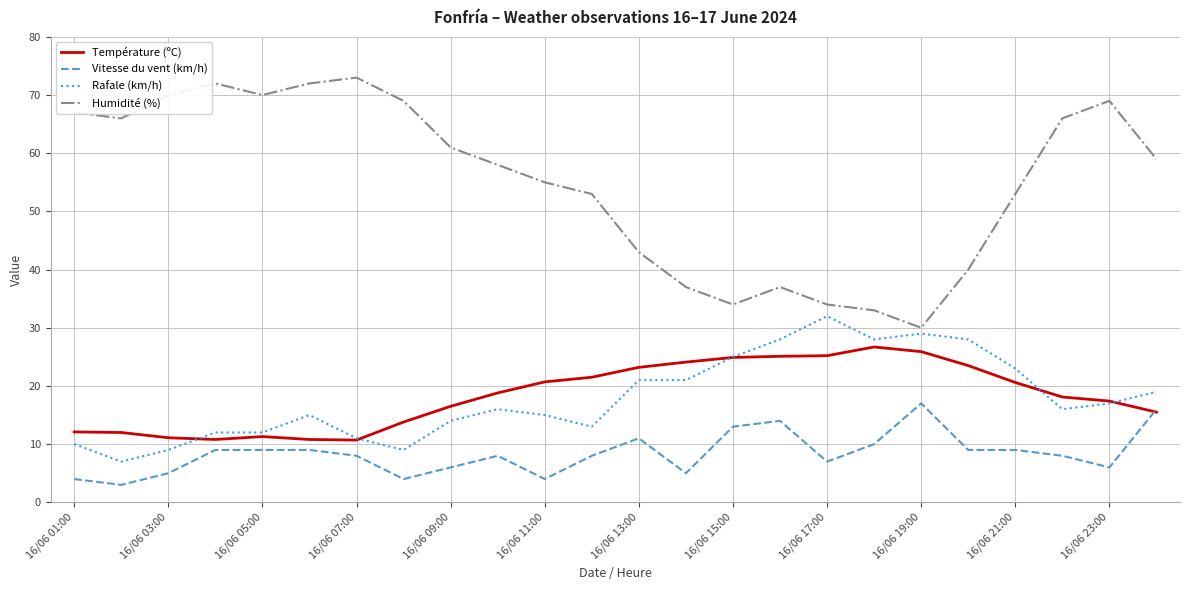

Which series has the widest spread of values?

Humidité (%)